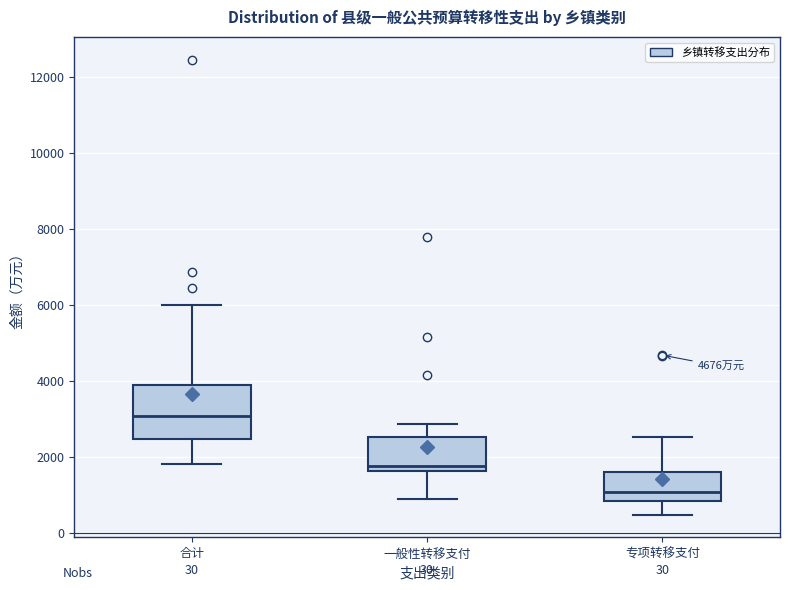

Where does the median line of the box for 一般性转移支付 sit on the y-axis? The values are not printed on the chart, so give them approximately, as read against the axis.

1800